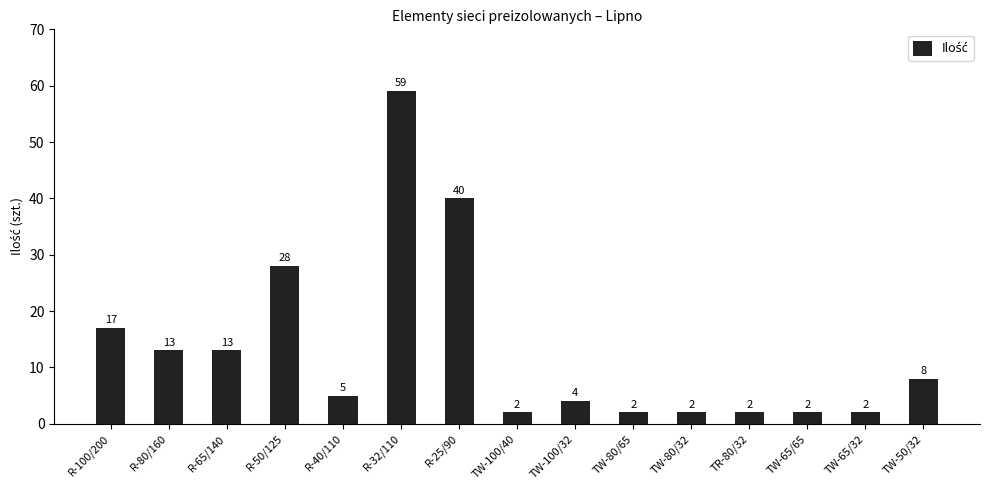

What is the average value?

13